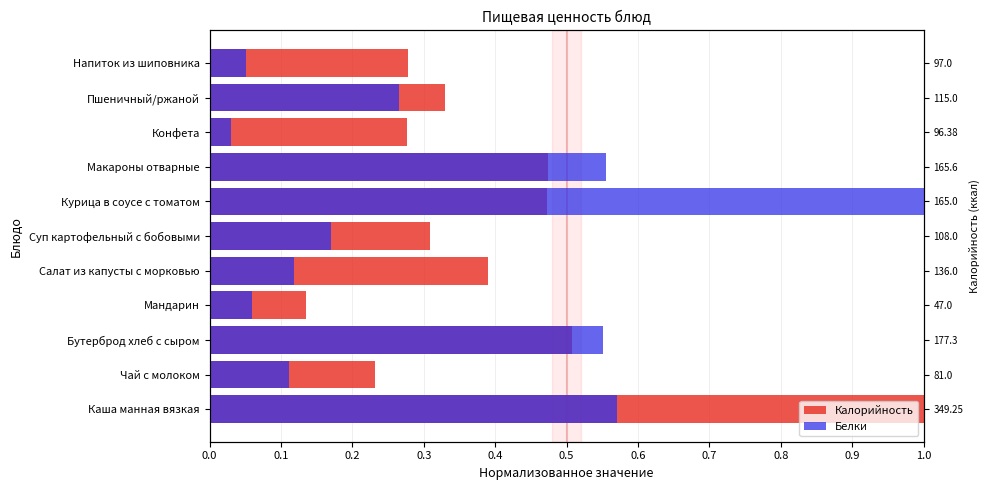

What is the value of the Калорийность bar at the 1st from the left?

1.0